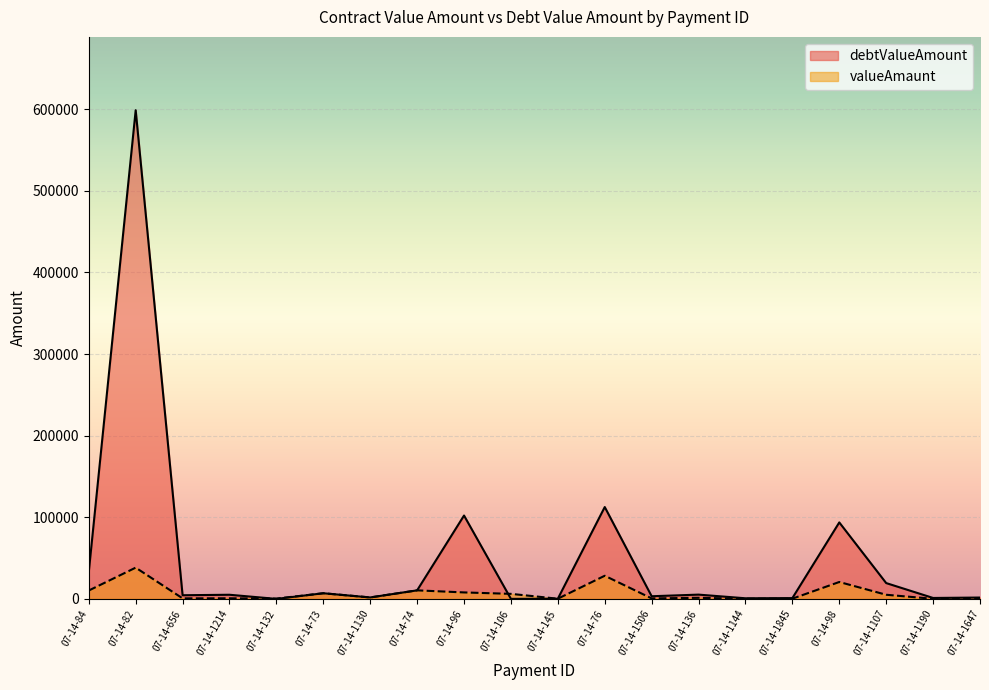

Does the chart display data point markers on the line(s)?

No